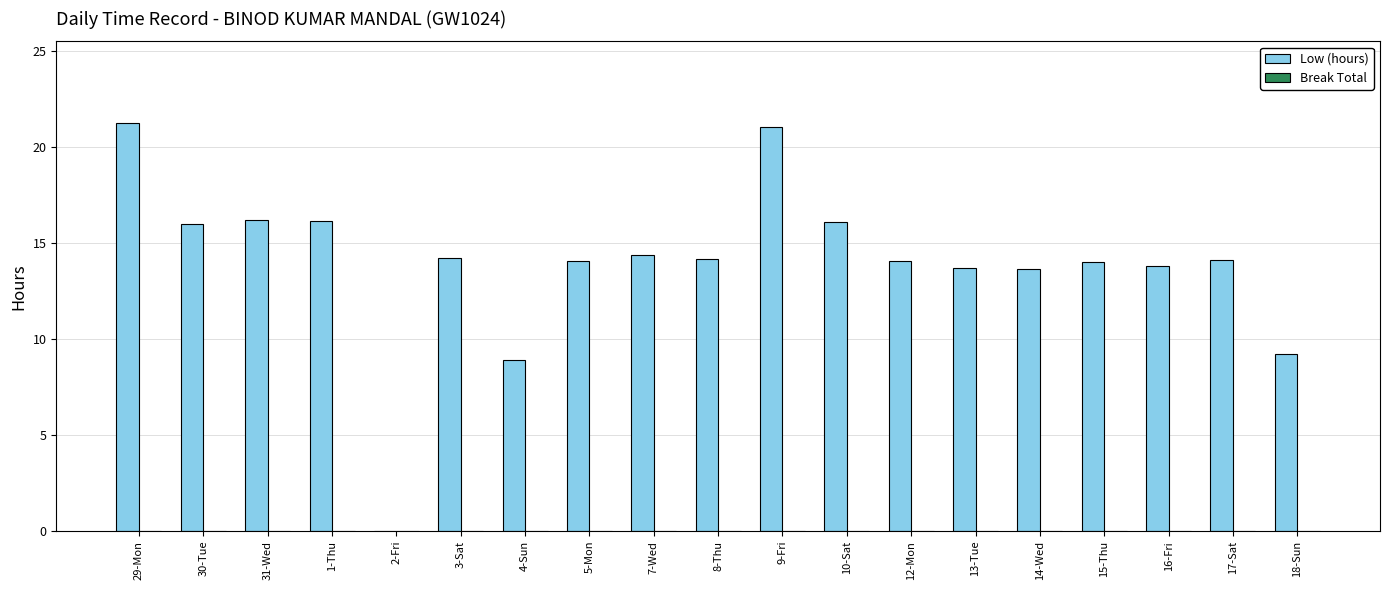

What value does the data have at 5-Mon?

14.0